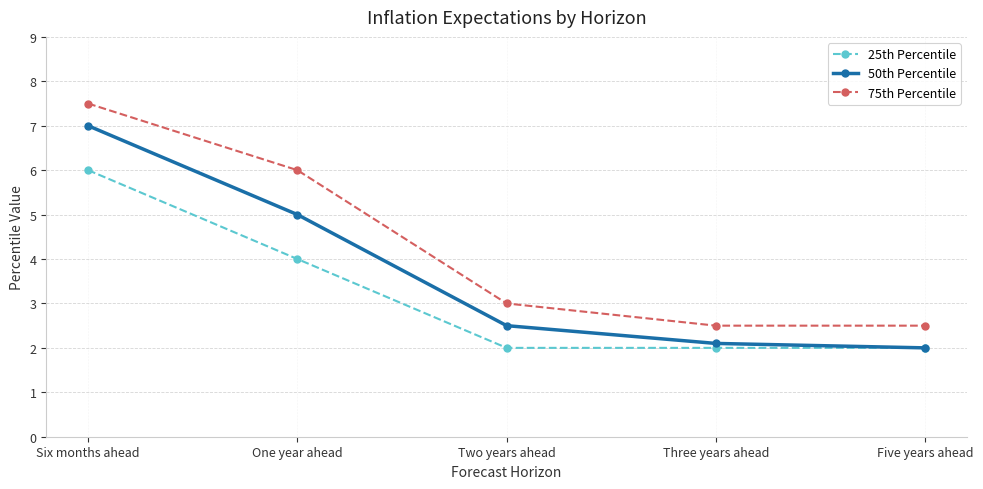

At how many categories does at least one series exceed 4?

2